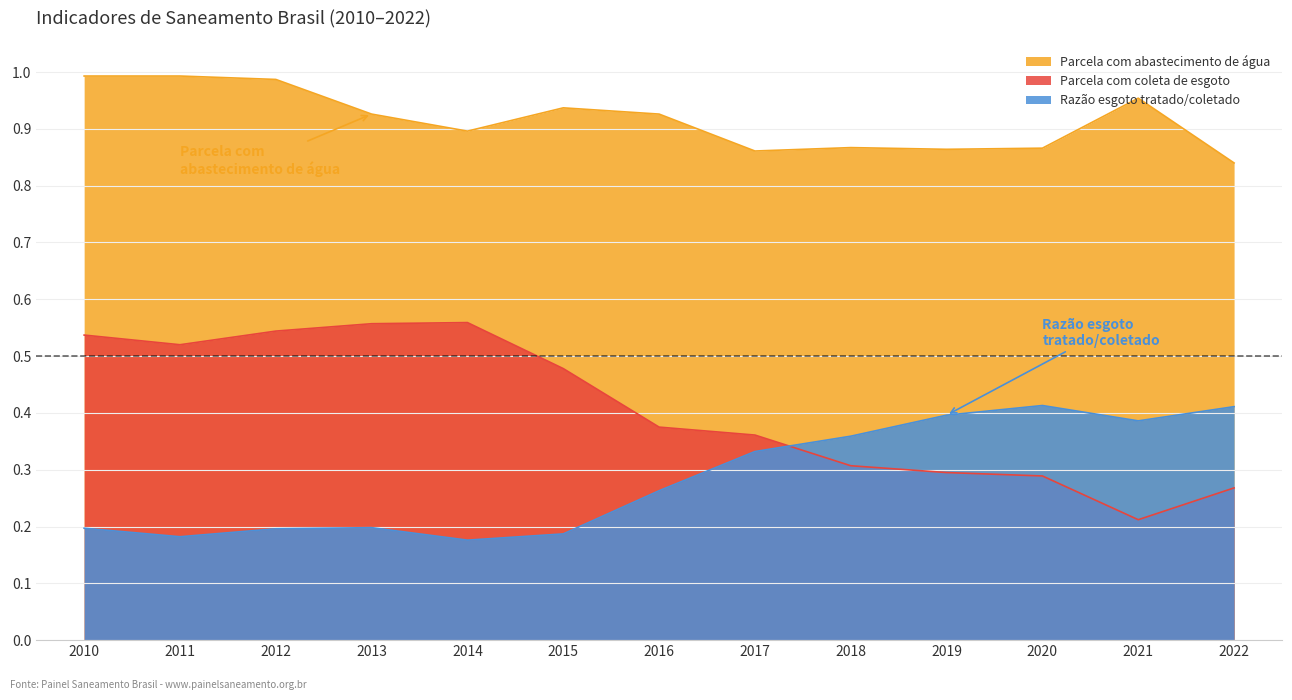

True or false: Parcela com abastecimento de água and Razão esgoto tratado/coletado cross at least once.

False